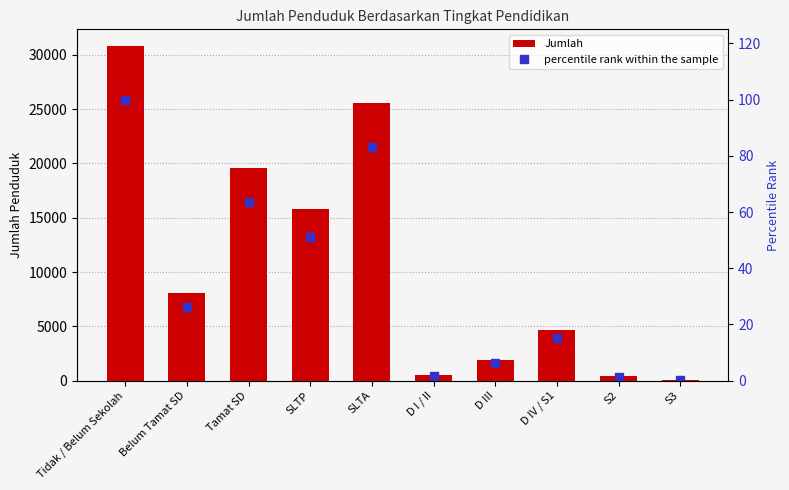

The percentile rank within the sample series shows 100.0 at Tidak / Belum Sekolah. True or false?

True